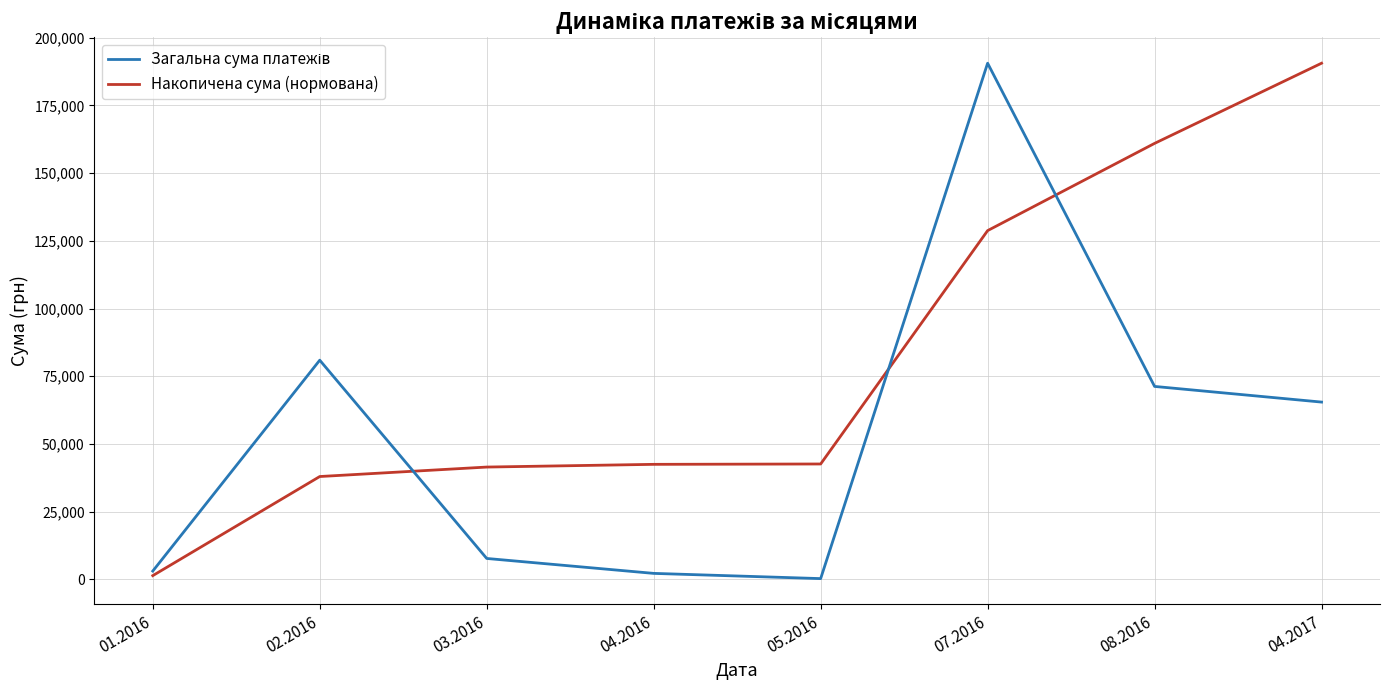

Where is Накопичена сума (нормована) nearest to the value 95991?

07.2016